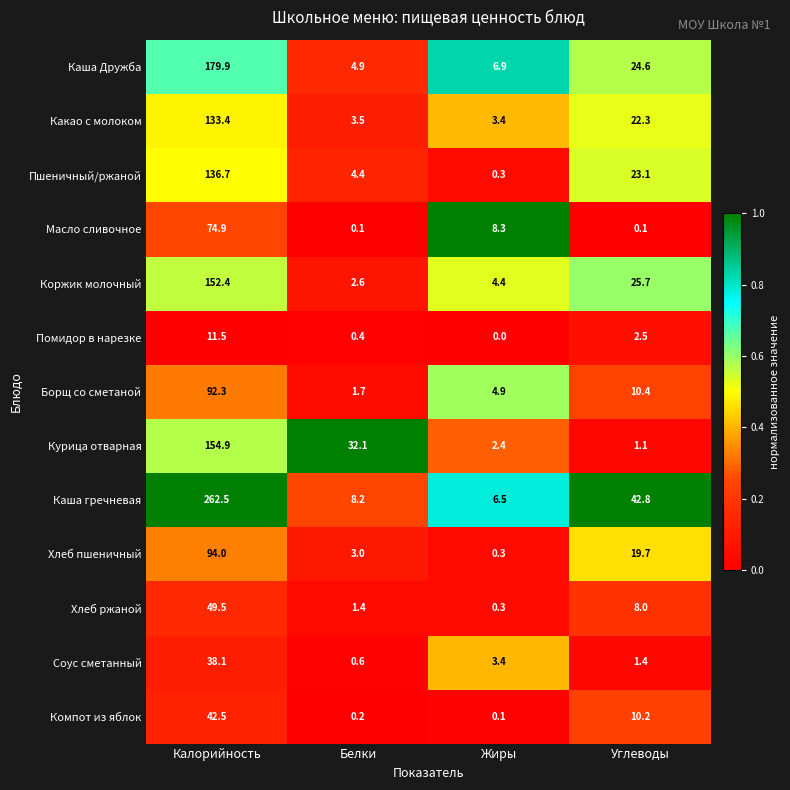

At which category does the chart reach its peak across all series?

Калорийность